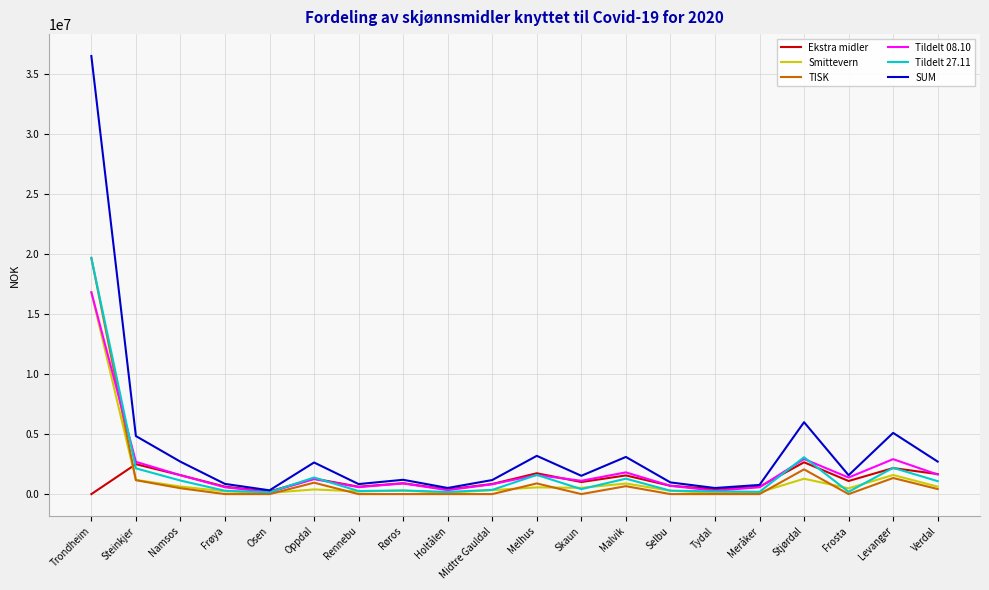

What is the total value across all series at Melhus?

9558000